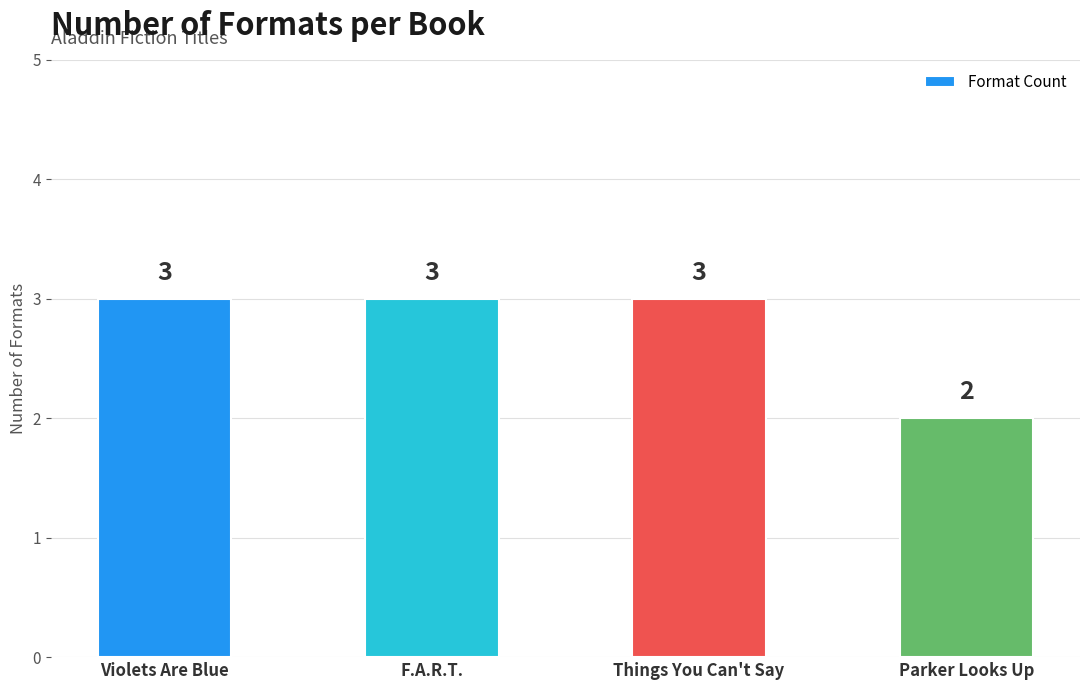

What is the greatest value displayed?

3